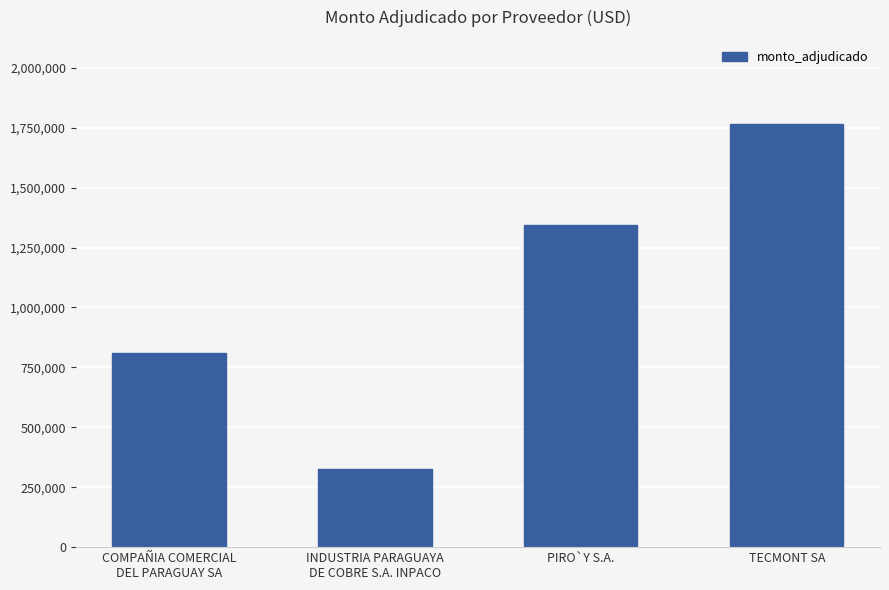

How many distinct data groups are displayed?

1